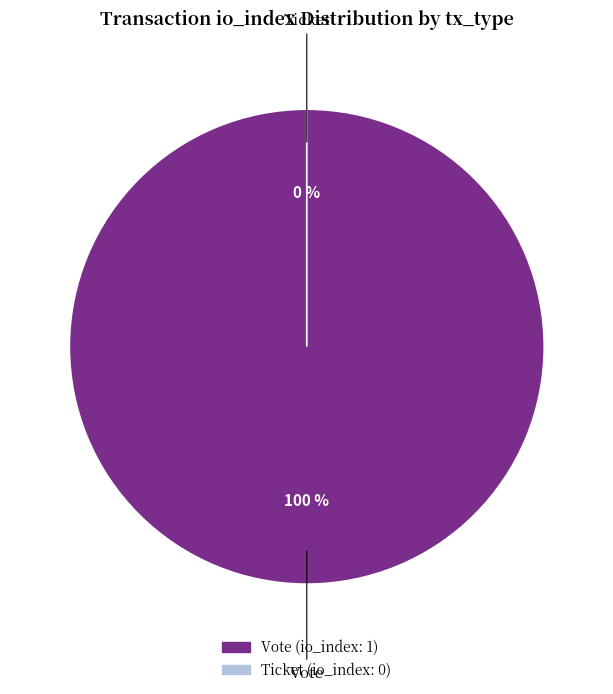

What percentage is the Vote (io_index=1) slice, to the nearest percent?

100%